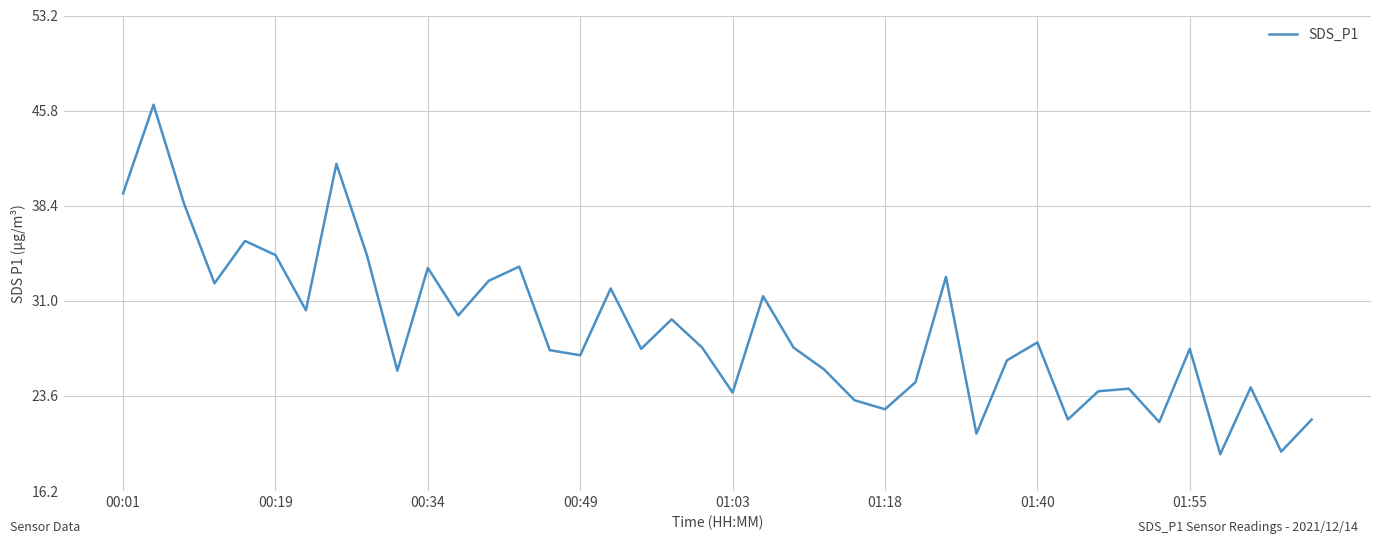

What is the maximum value shown in the chart?

46.3